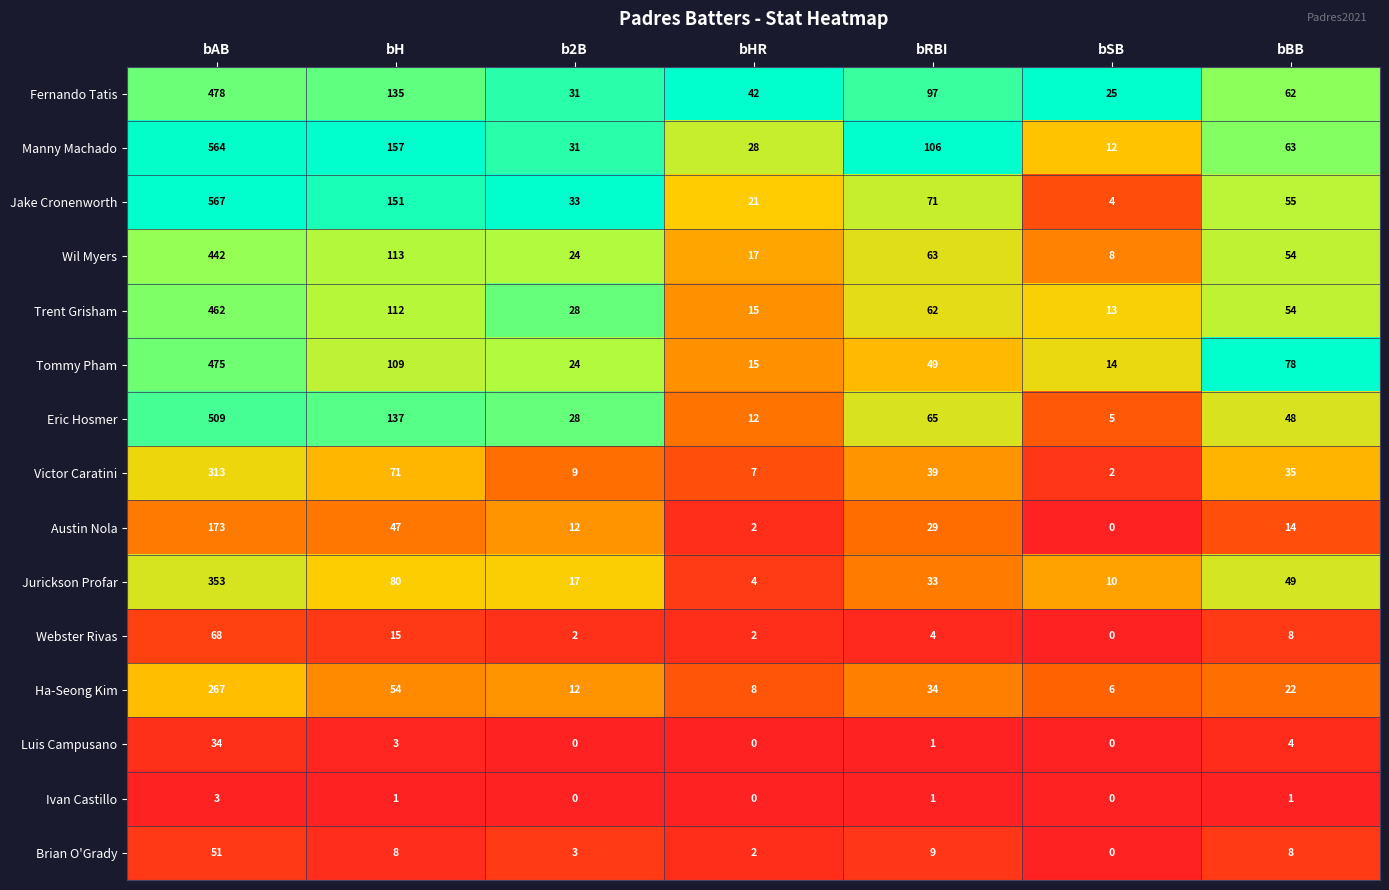

The value of Brian O'Grady at bBB is 8. True or false?

True